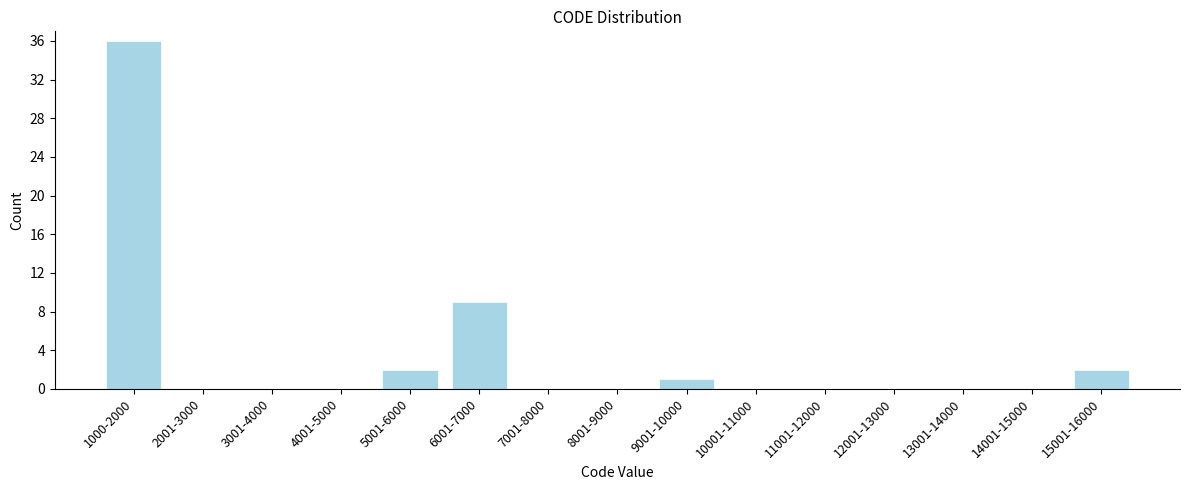

Reading right to left, extract all data points from this chart.

15001-16000=2	14001-15000=0	13001-14000=0	12001-13000=0	11001-12000=0	10001-11000=0	9001-10000=1	8001-9000=0	7001-8000=0	6001-7000=9	5001-6000=2	4001-5000=0	3001-4000=0	2001-3000=0	1000-2000=36